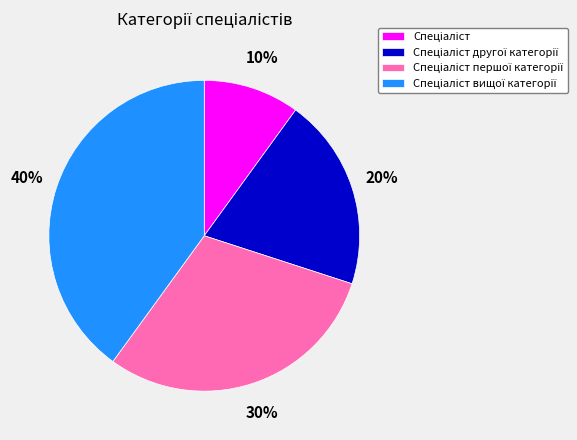

To the nearest percent, what is the average slice percentage?

25%